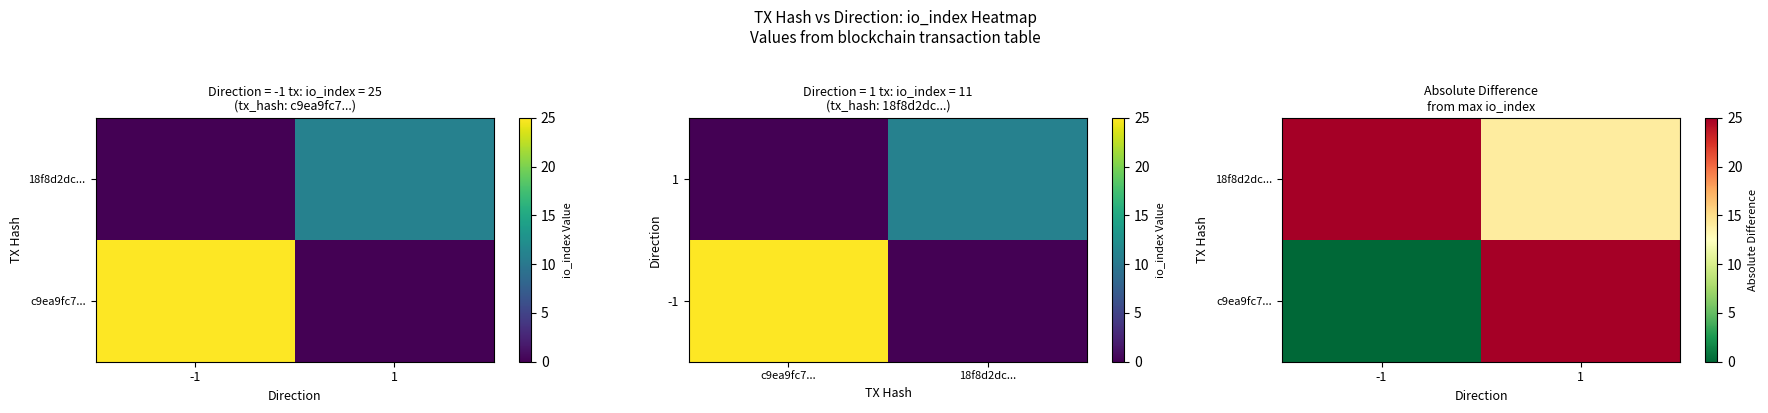

How many categories are shown in the chart?

2